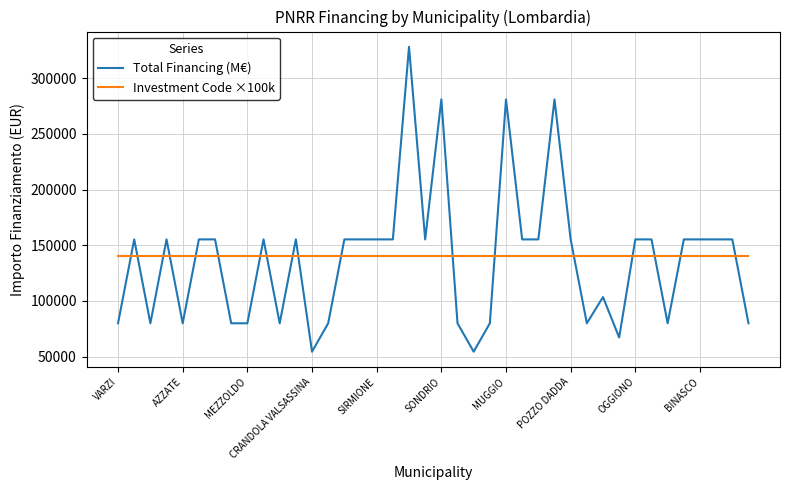

Which series has the widest spread of values?

Total Financing (M€)